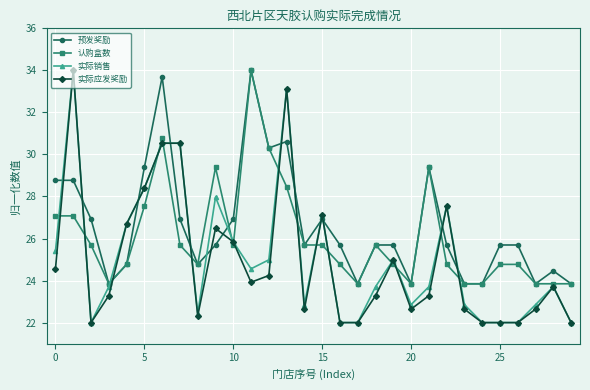

What is the value of the 实际应发奖励 point at the 30th from the left?

22.0